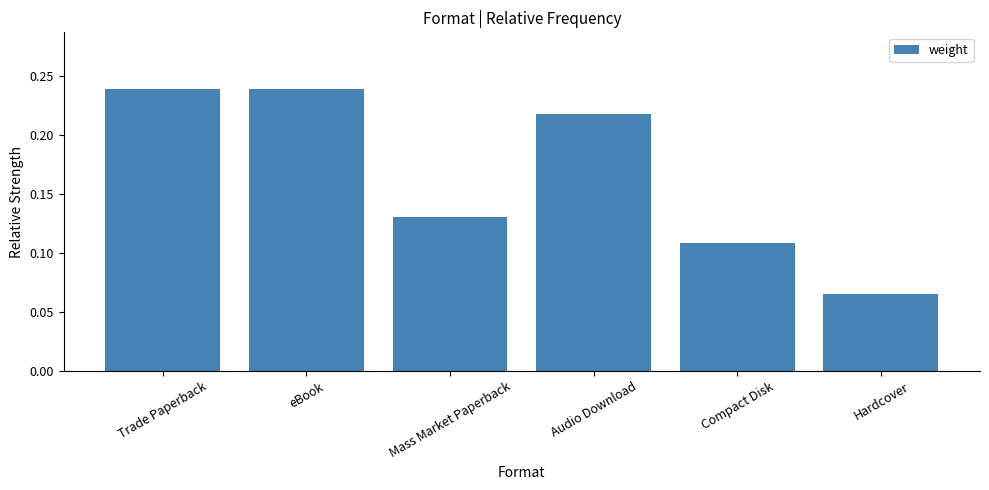

Which category has the lowest value across all series?

Hardcover